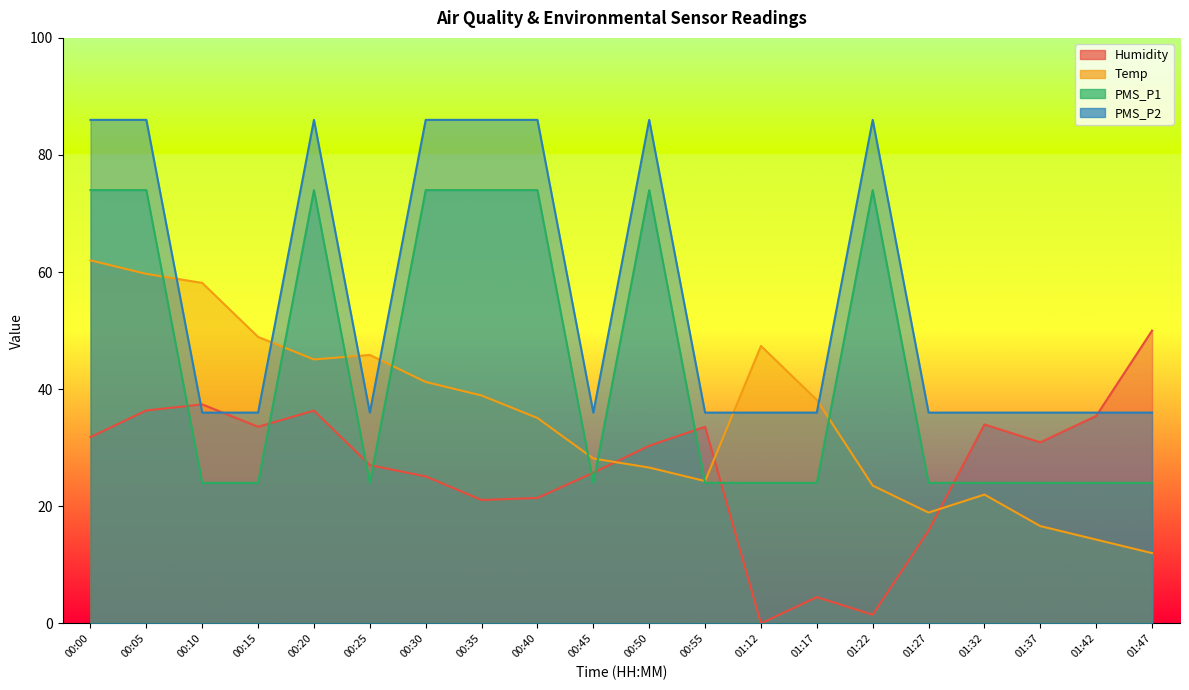

How many times do PMS_P2 and Humidity cross each other?

3